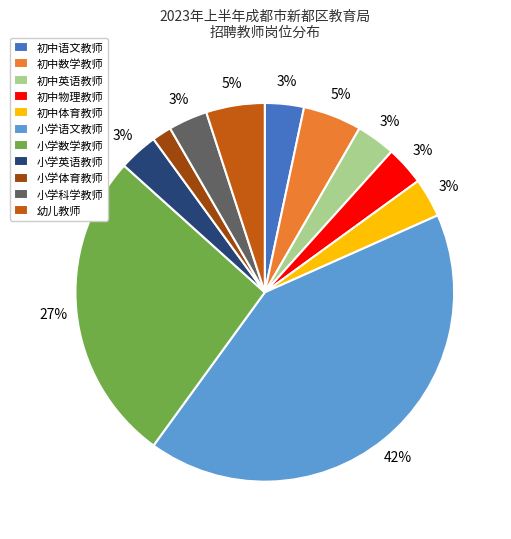

To the nearest percent, what is the difference between the largest and smallest slice percentages?

40%